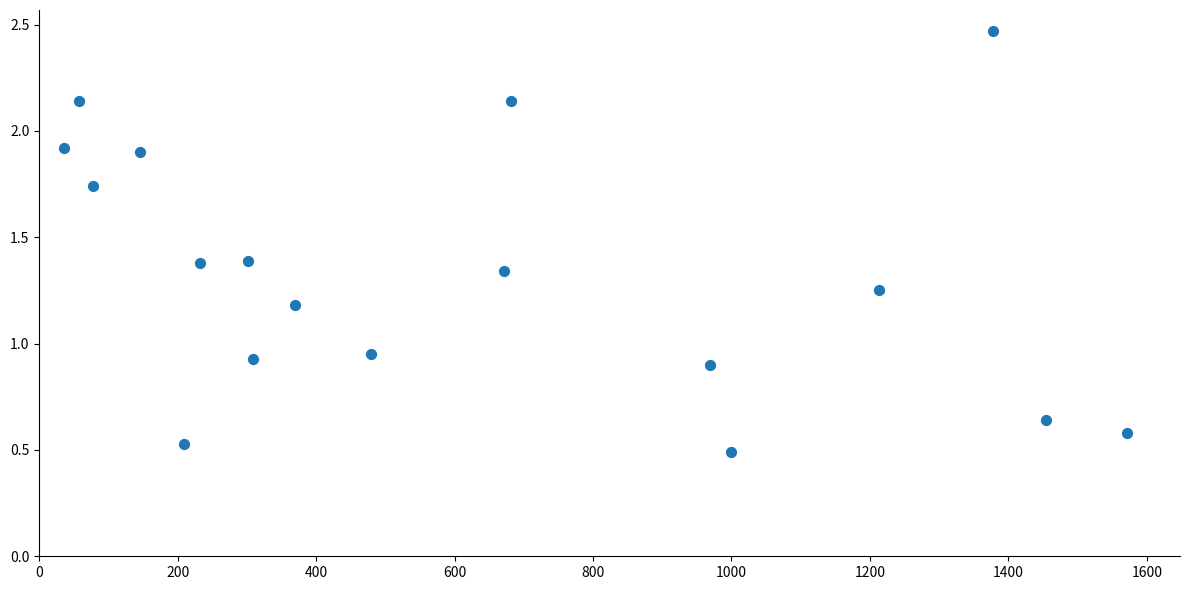

What is the range of X values (max minus min)?

1535.0